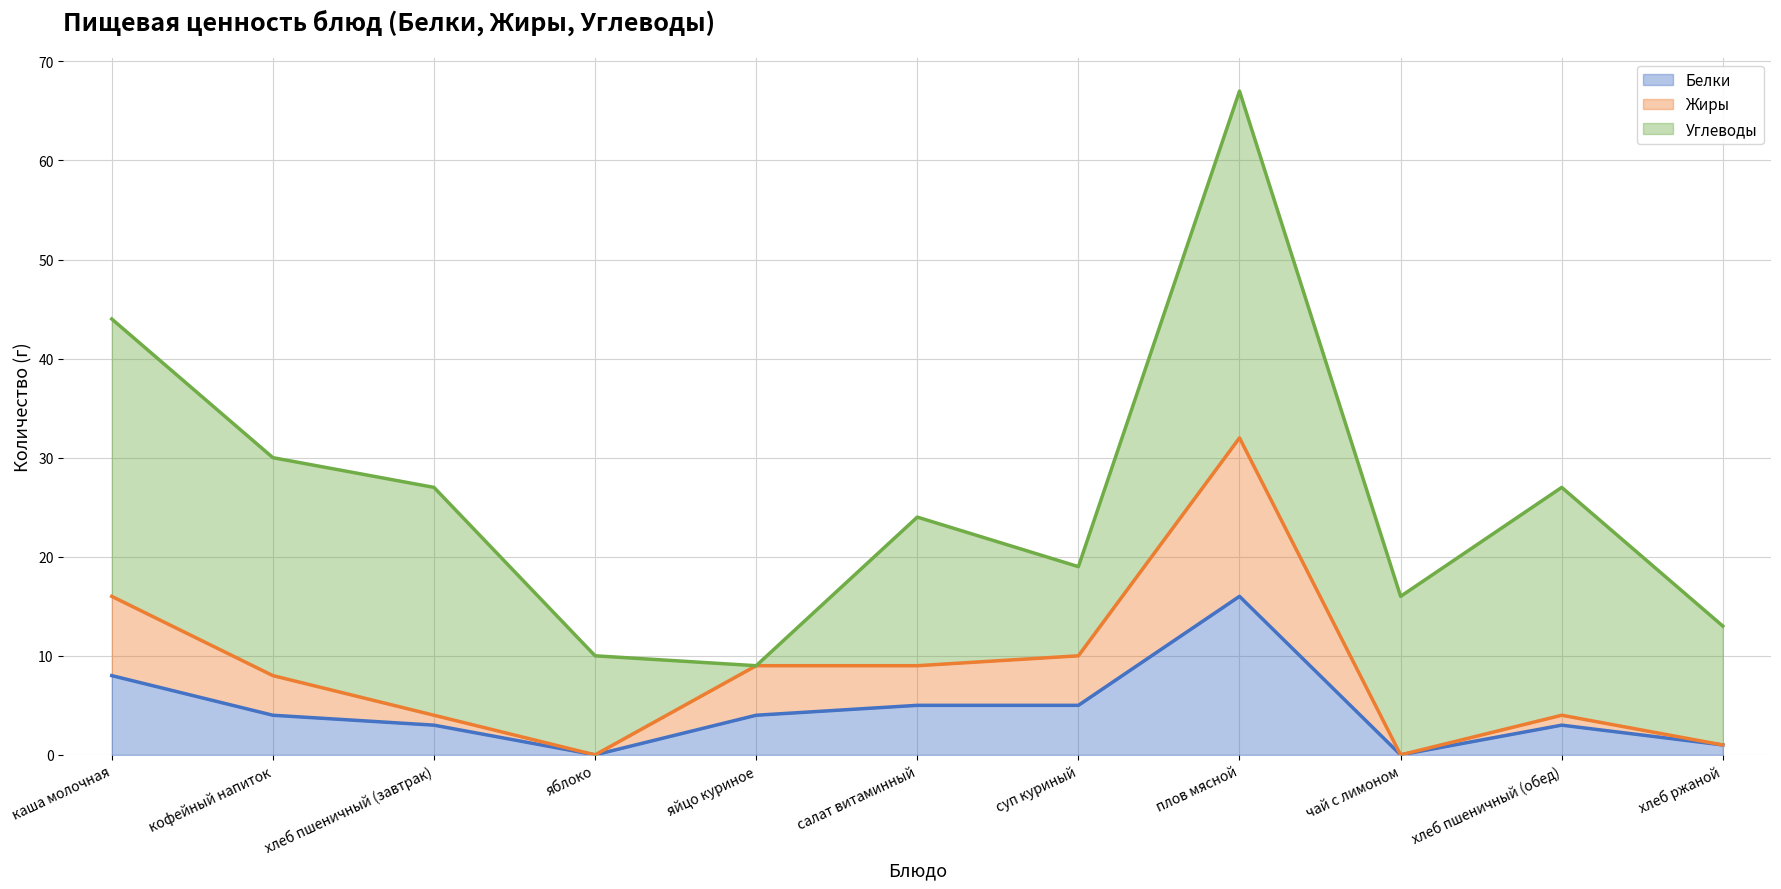

How many categories are shown in the chart?

11